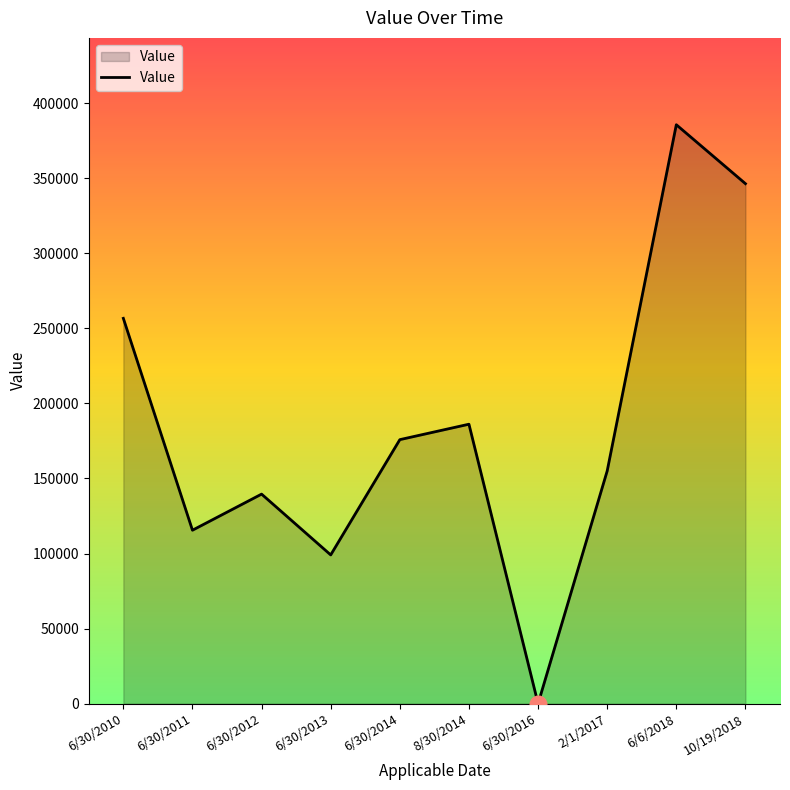

What is the sum of all values?

1859614